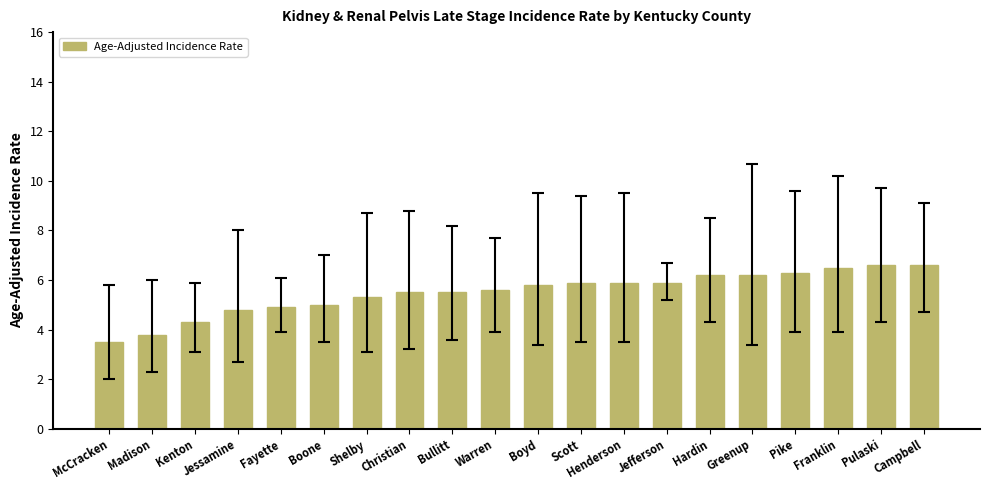

Read the value at Jefferson.

5.9